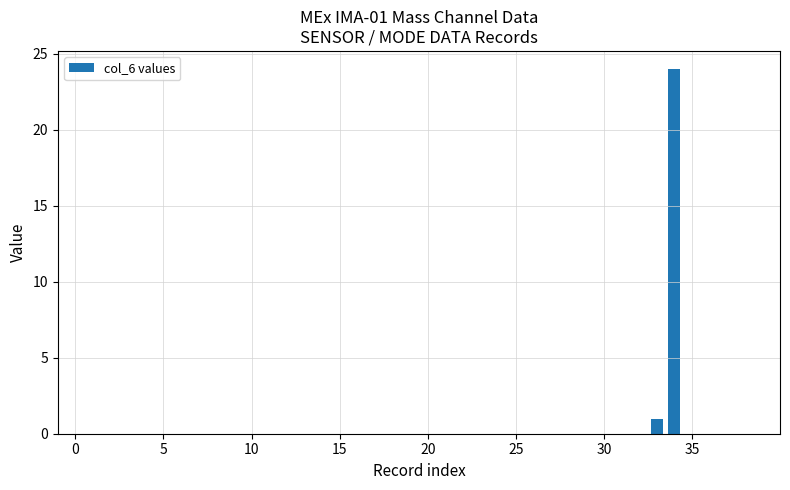

What is the greatest value displayed?

24